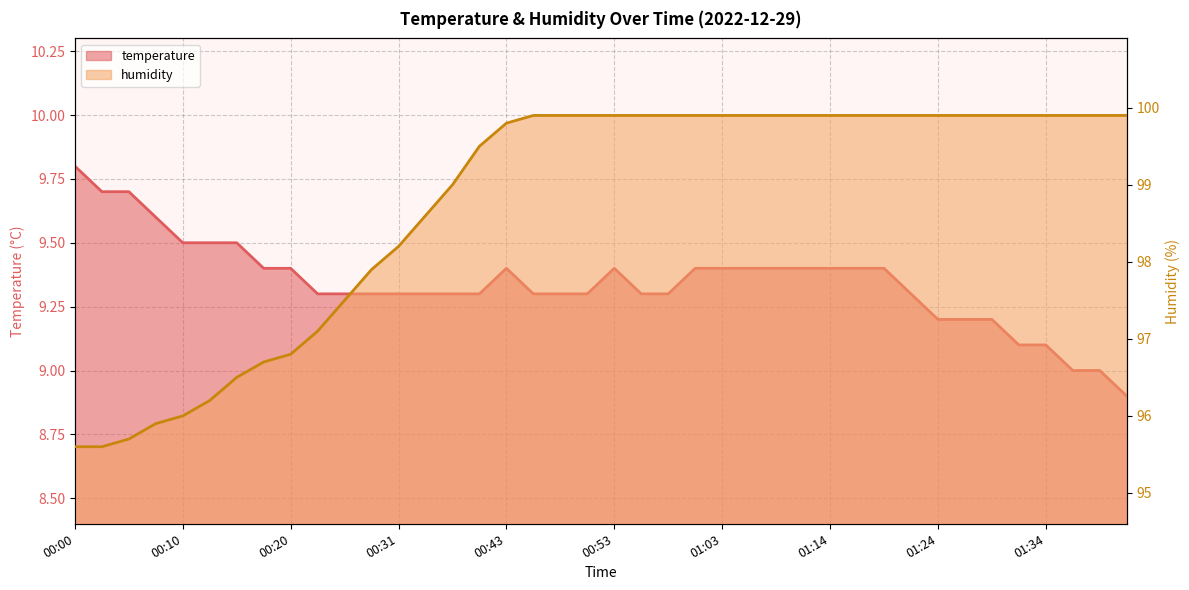

What is the approximate value of humidity at 01:08?

99.9